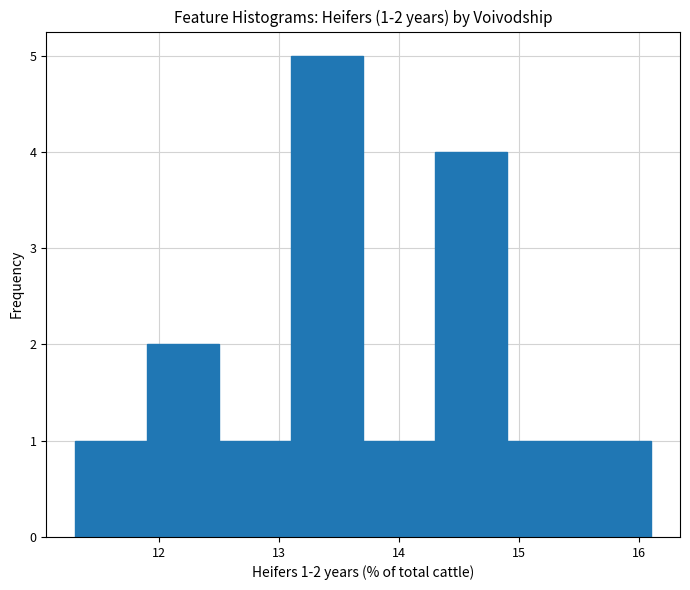

Over which range of the x-axis is the bar tallest?

13.1 to 13.7